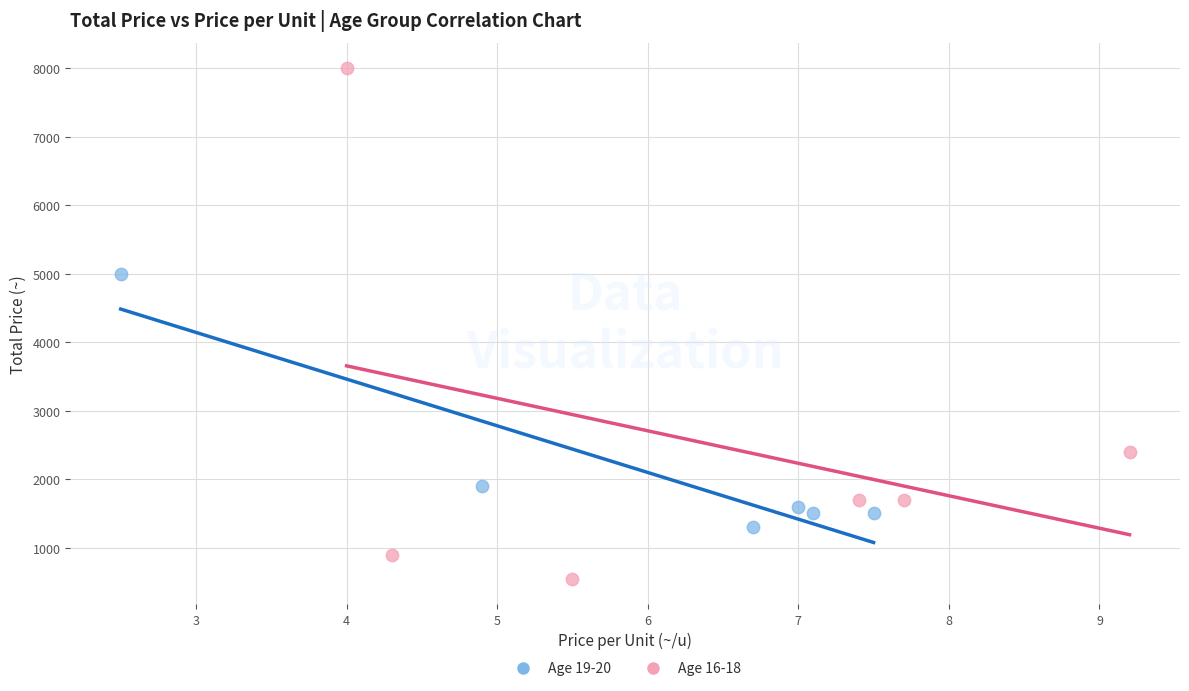

Which series reaches the maximum Y coordinate?

Age 16-18